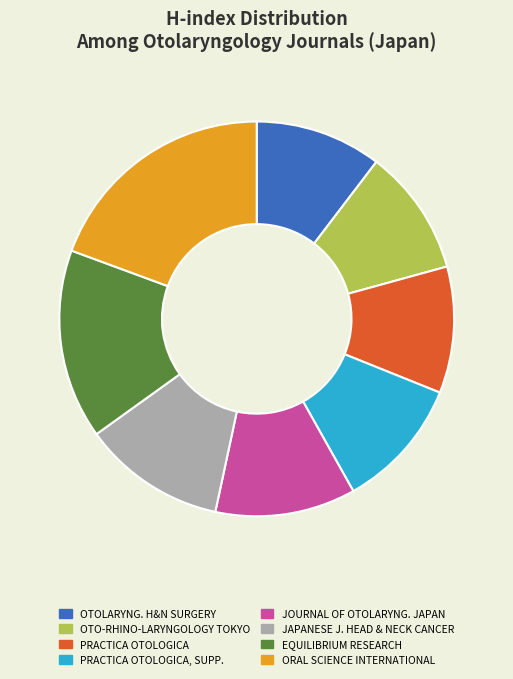

Is there any slice that represents more than half of the pie?

No